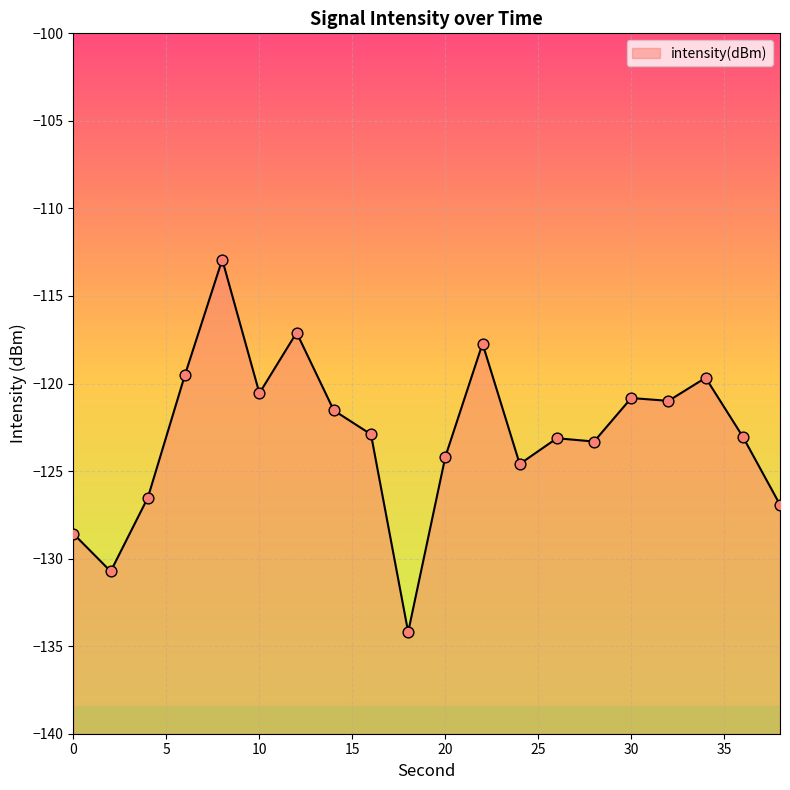

What is the change in value from 18 to 28?

+10.9